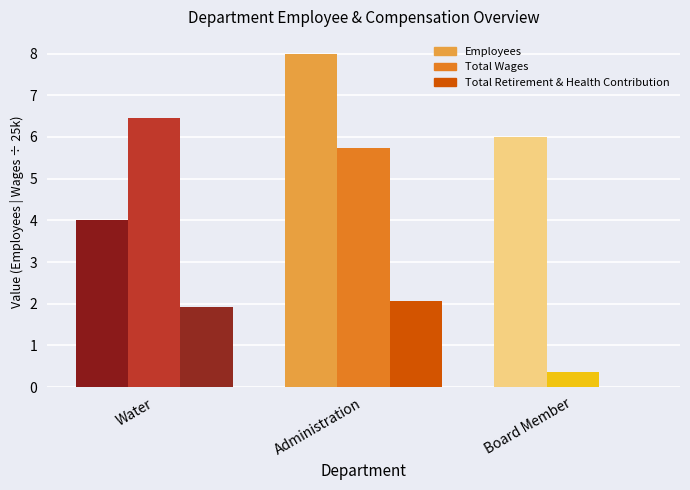

What is the difference between the maximum and second lowest values in the Total Wages series?

0.7